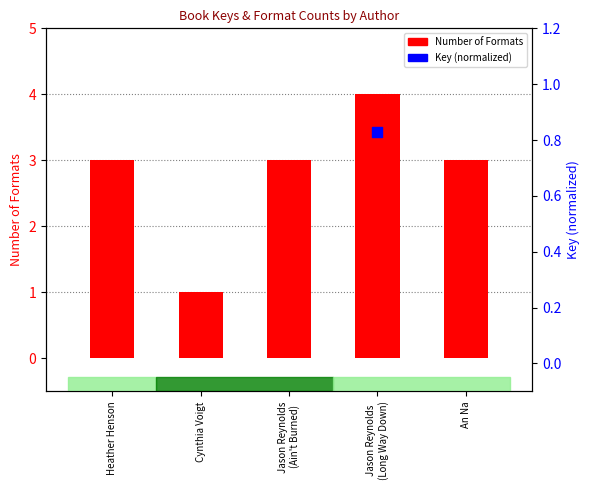

Which series reaches the maximum Y coordinate?

Number of Formats